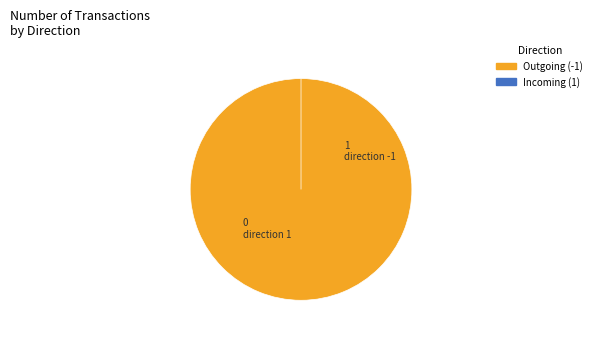

To the nearest percent, what is the difference between the largest and smallest slice percentages?

100%